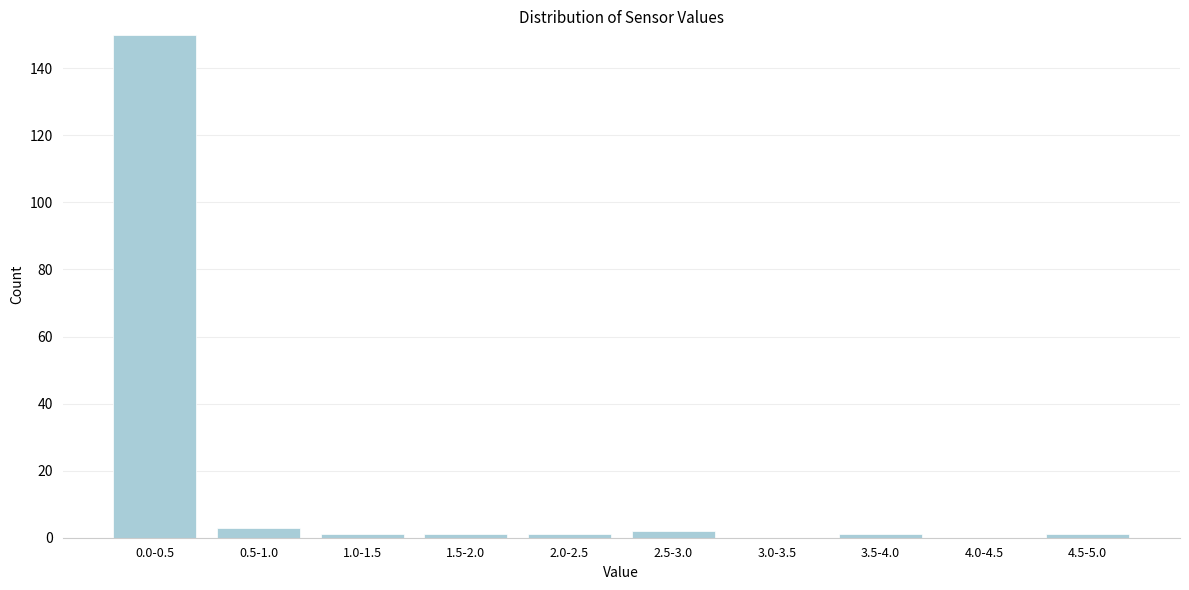

Reading left to right, list all the values displayed in this chart.

0.0-0.5=150	0.5-1.0=3	1.0-1.5=1	1.5-2.0=1	2.0-2.5=1	2.5-3.0=2	3.0-3.5=0	3.5-4.0=1	4.0-4.5=0	4.5-5.0=1